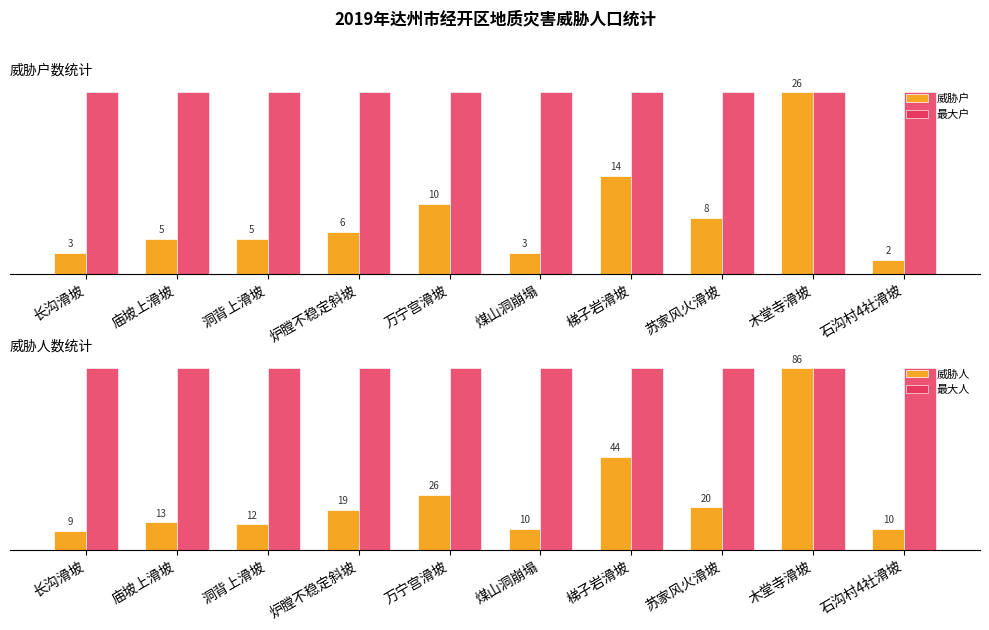

Does the chart contain stacked bars?

No